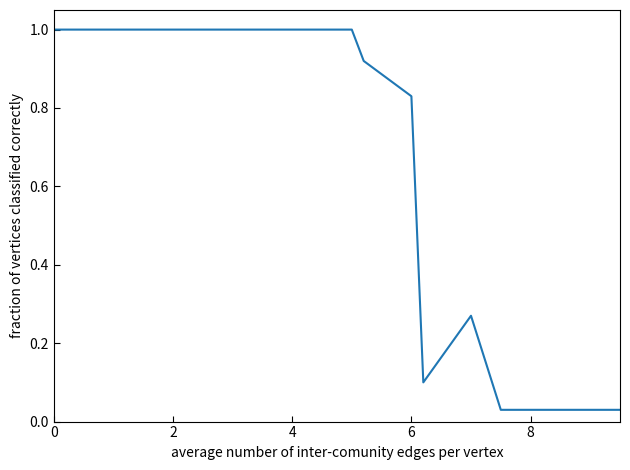

What is the maximum value shown in the chart?

1.0